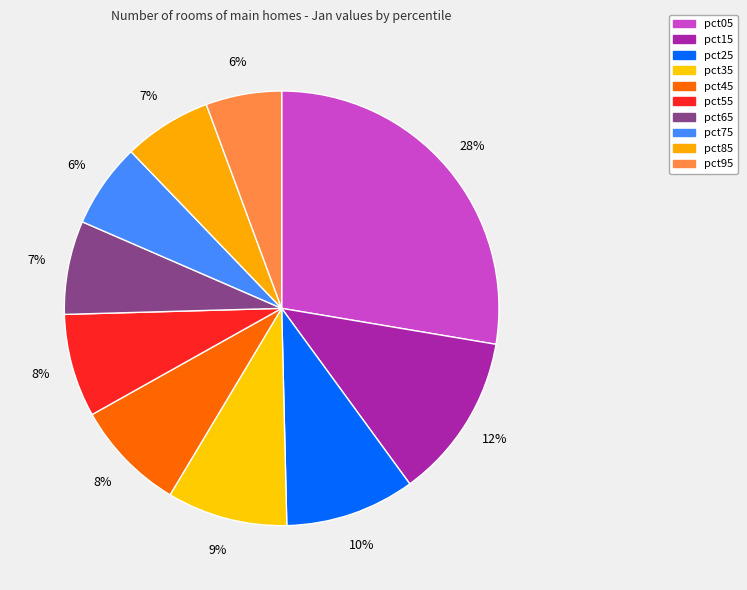

Combined, do pct45 and pct15 account for over 50%?

No